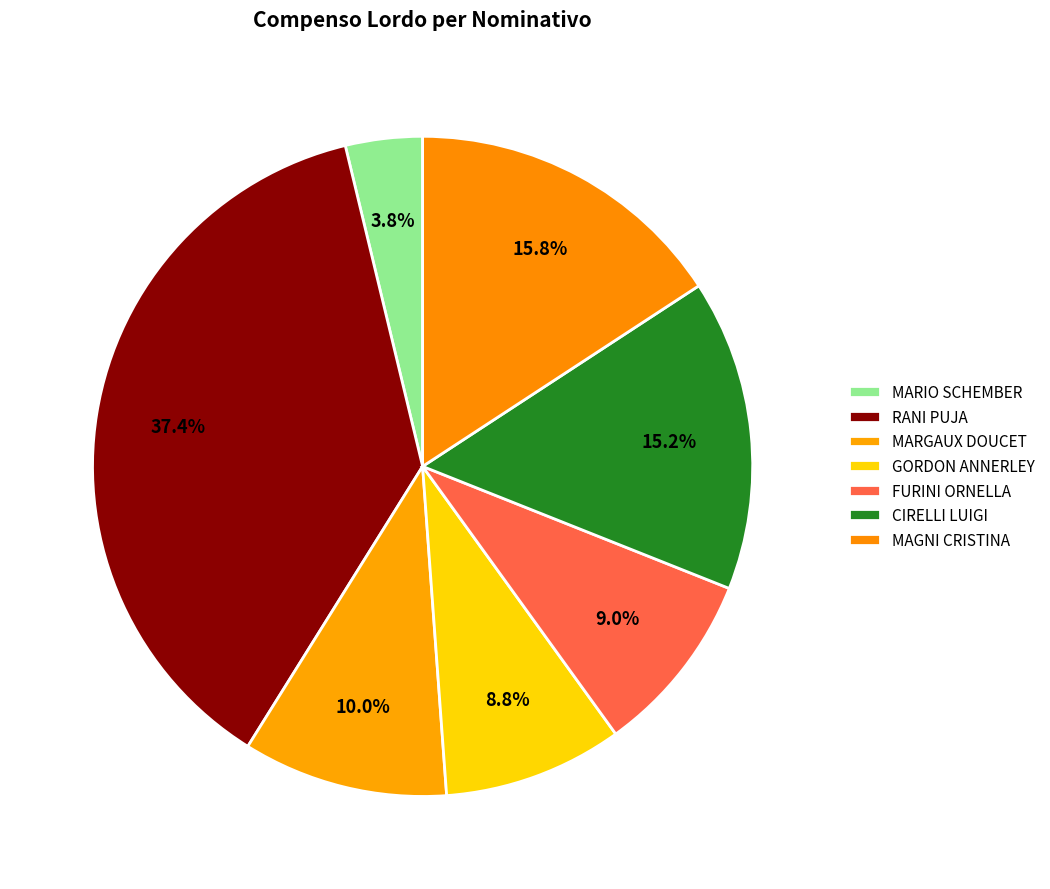

Count the number of slices in the pie.

7